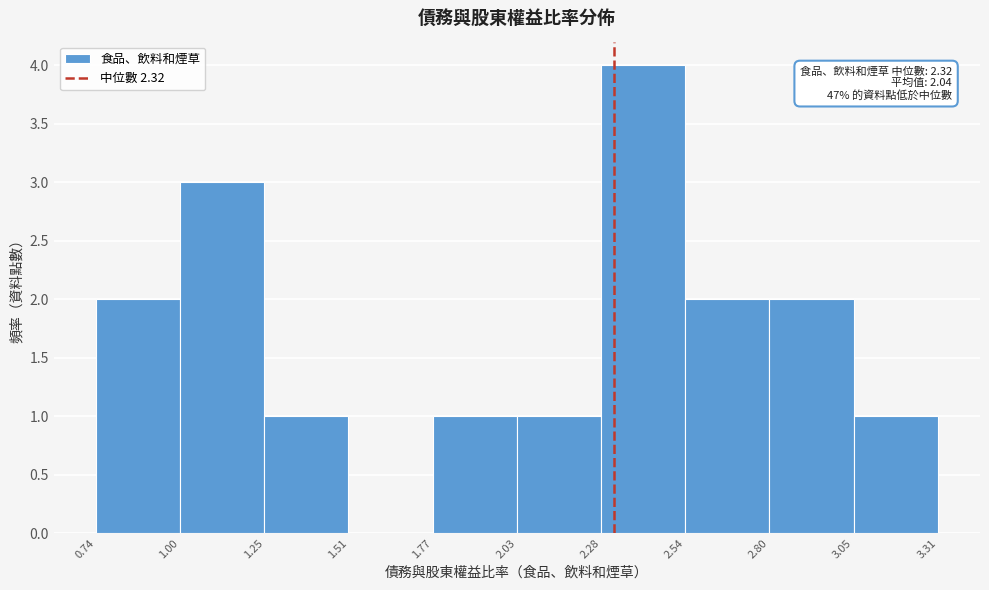

Over which range of the x-axis is the bar tallest?

2.28 to 2.54